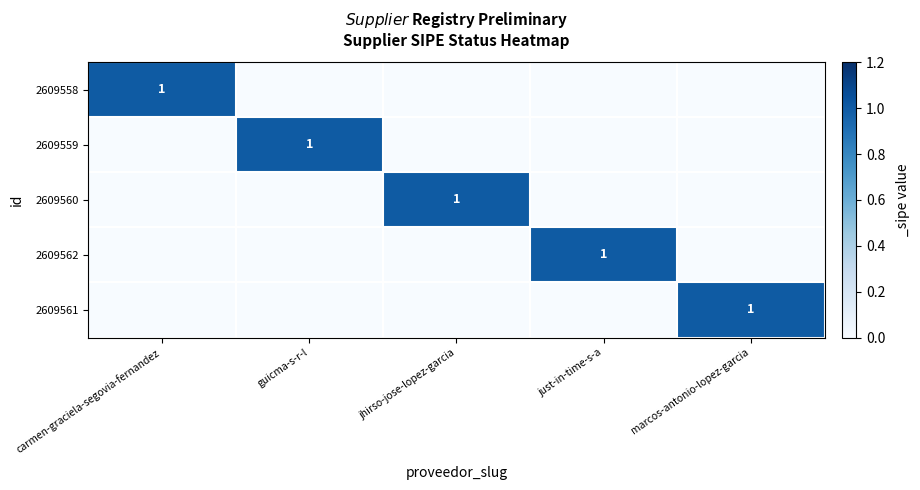

How many positive values does the 2609560 series have?

1